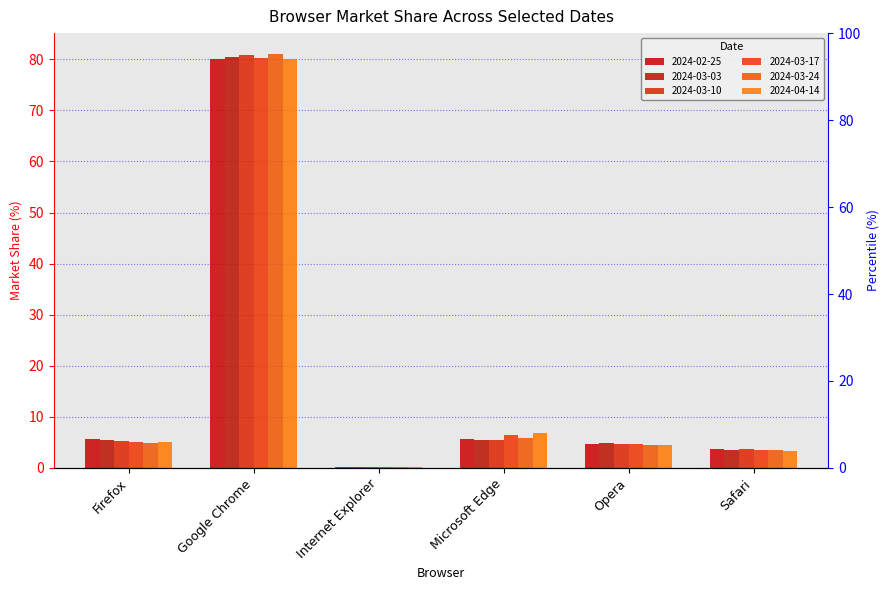

What is the sum of all 2024-04-14 values?

100.0